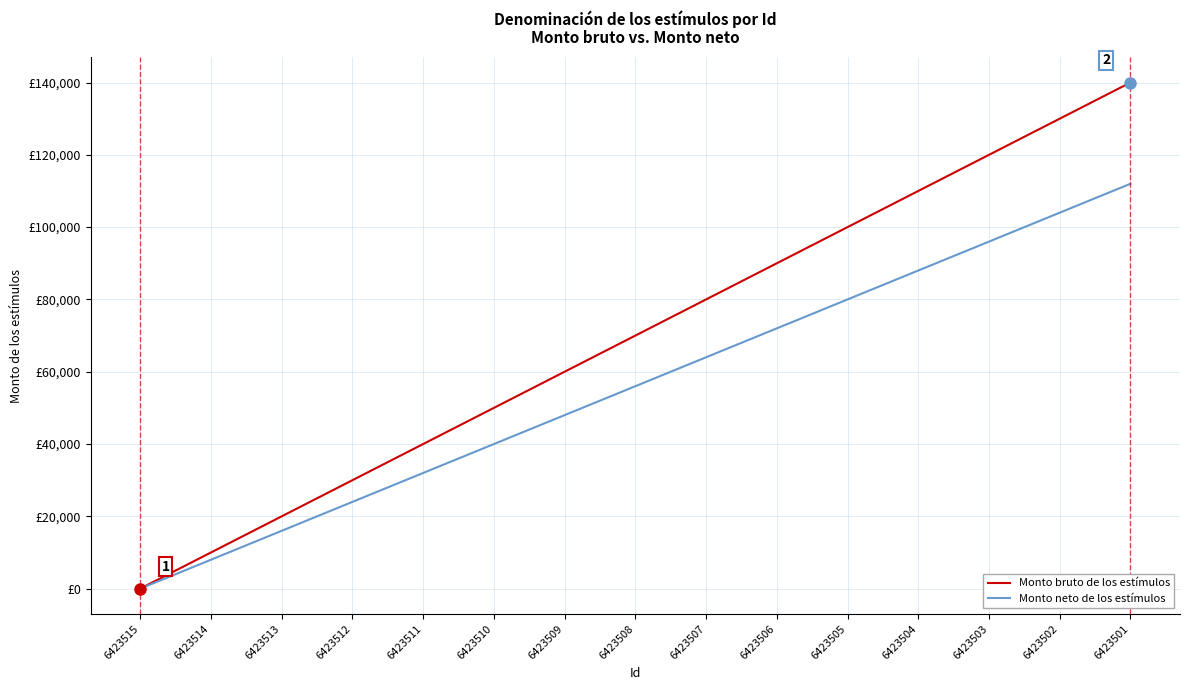

Does the chart have visible grid lines?

Yes